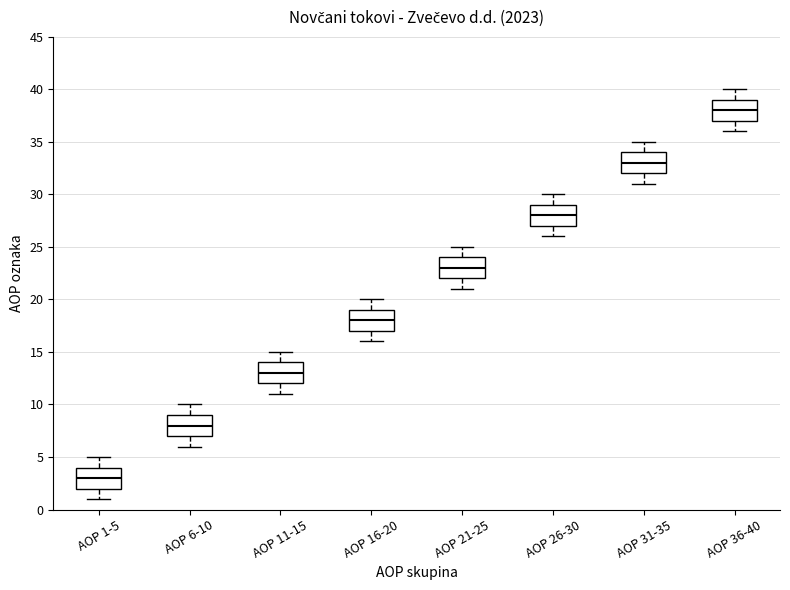

Where is the upper edge of the box for AOP 21-25 on the y-axis? The values are not printed on the chart, so give them approximately, as read against the axis.

24